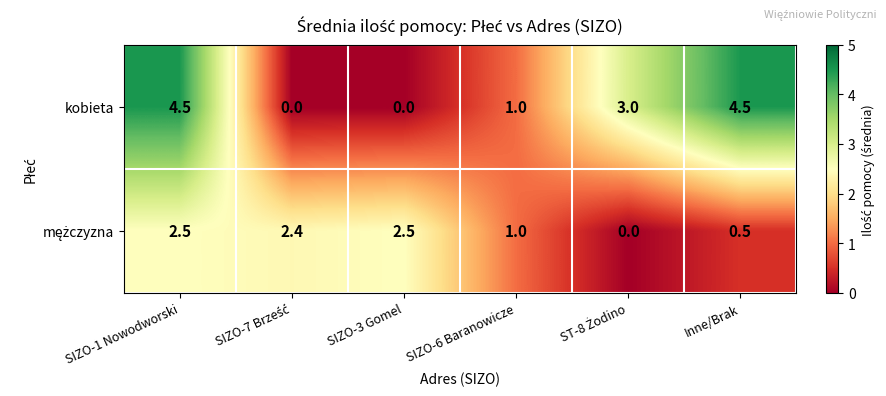

Which series has the largest total across all categories?

kobieta